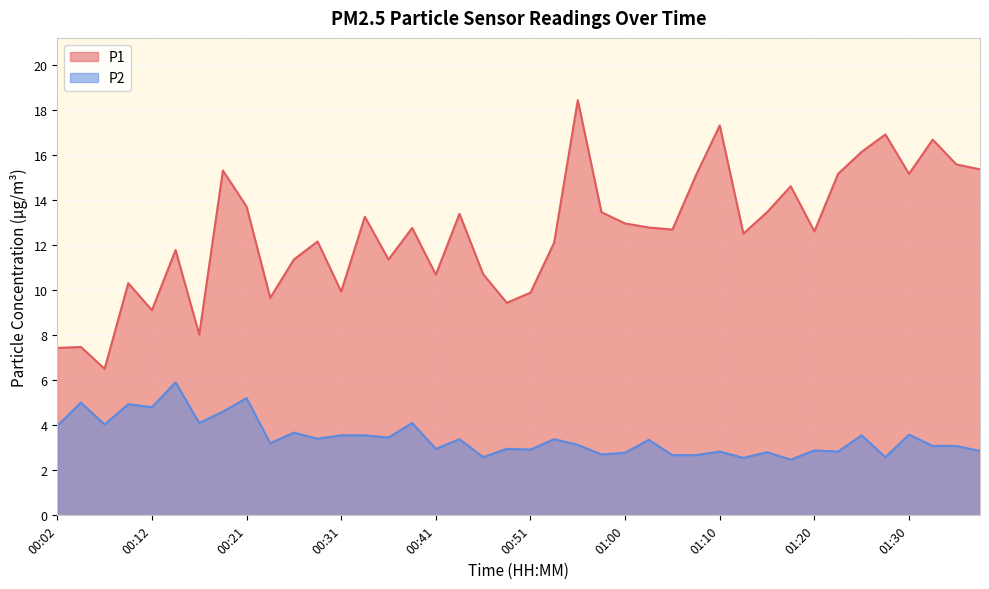

Between 00:43 and 00:46, which series saw the biggest shift?

P1